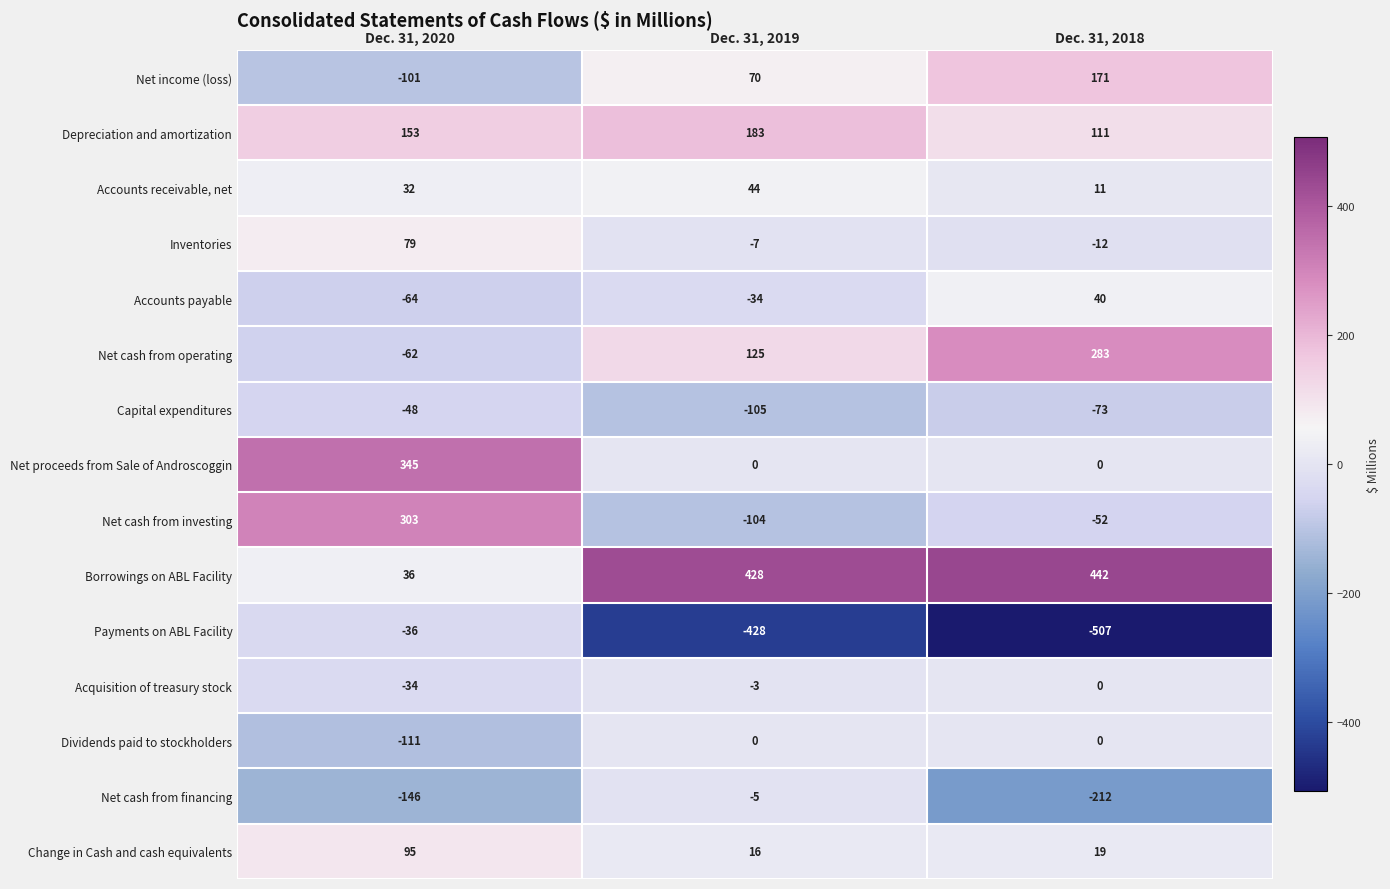

Which series has the widest spread of values?

Payments on ABL Facility